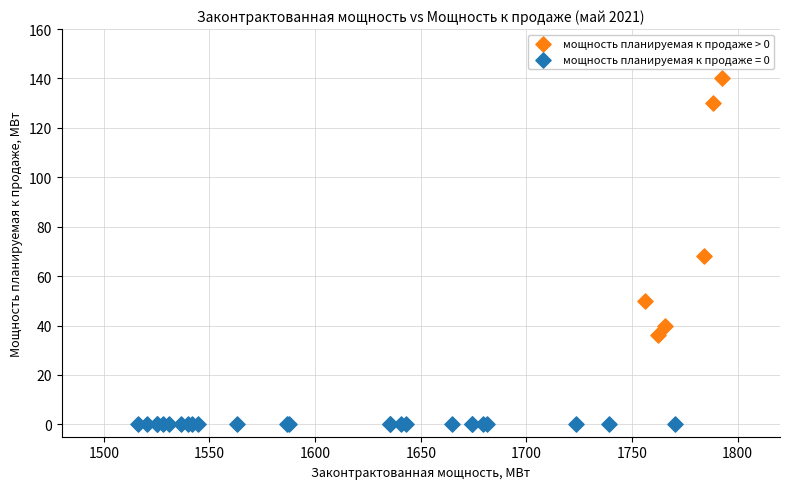

Which series reaches the minimum Y coordinate?

мощность планируемая к продаже = 0